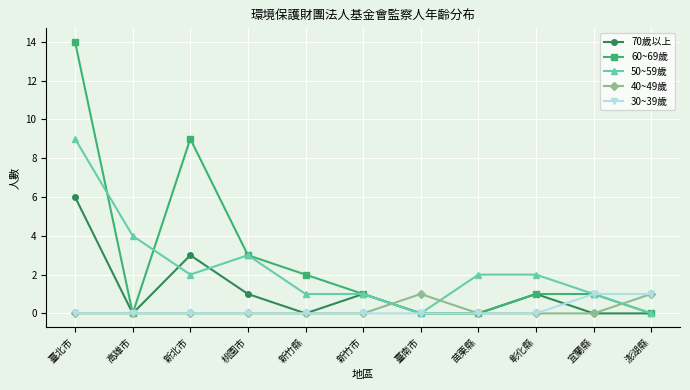

Is it true that 70歲以上 equals 4 at 宜蘭縣?

False